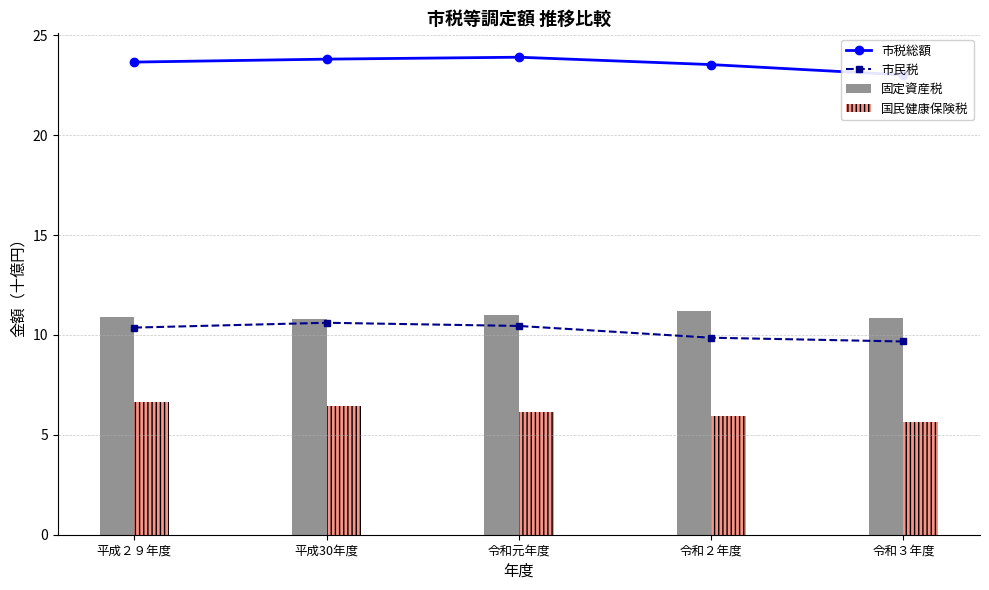

What is the total value across all series at 平成２９年度?

34.0